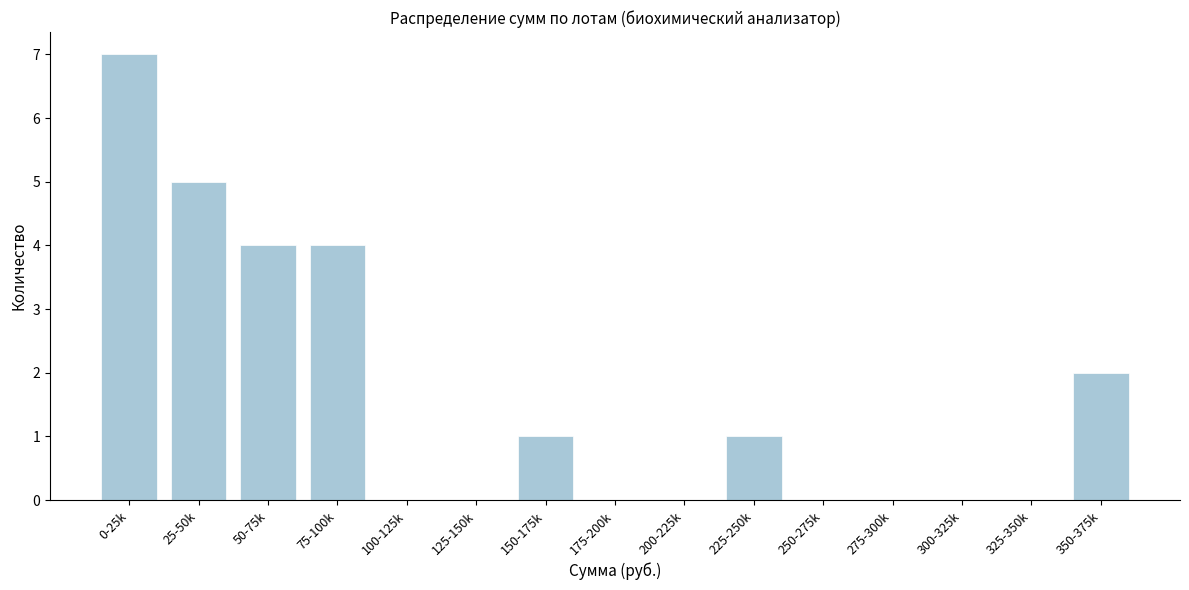

Reading right to left, list all the values displayed in this chart.

350-375k=2	325-350k=0	300-325k=0	275-300k=0	250-275k=0	225-250k=1	200-225k=0	175-200k=0	150-175k=1	125-150k=0	100-125k=0	75-100k=4	50-75k=4	25-50k=5	0-25k=7